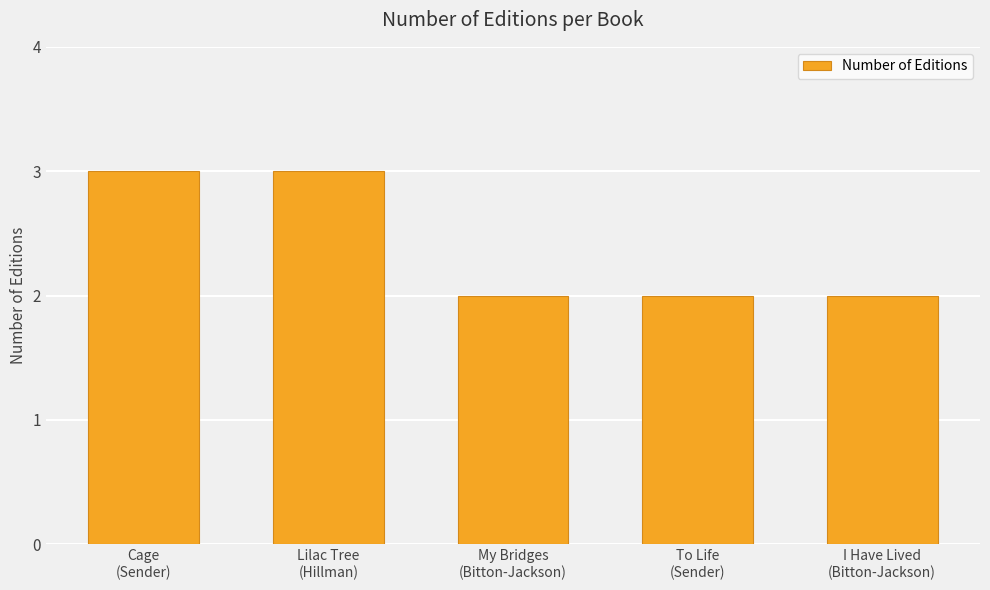

Reading left to right, what are all the values shown in this chart?

Cage
(Sender)=3	Lilac Tree
(Hillman)=3	My Bridges
(Bitton-Jackson)=2	To Life
(Sender)=2	I Have Lived
(Bitton-Jackson)=2